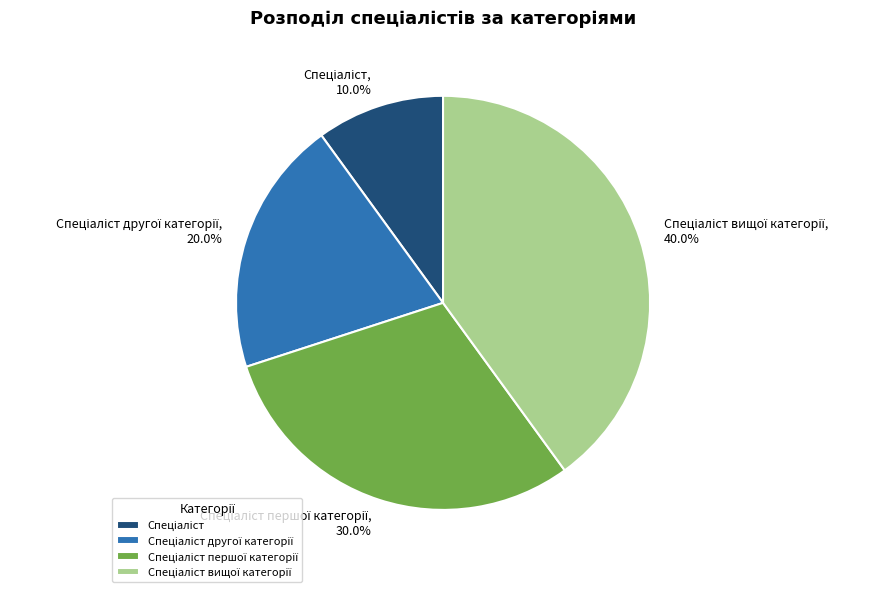

Is there any slice that represents more than half of the pie?

No